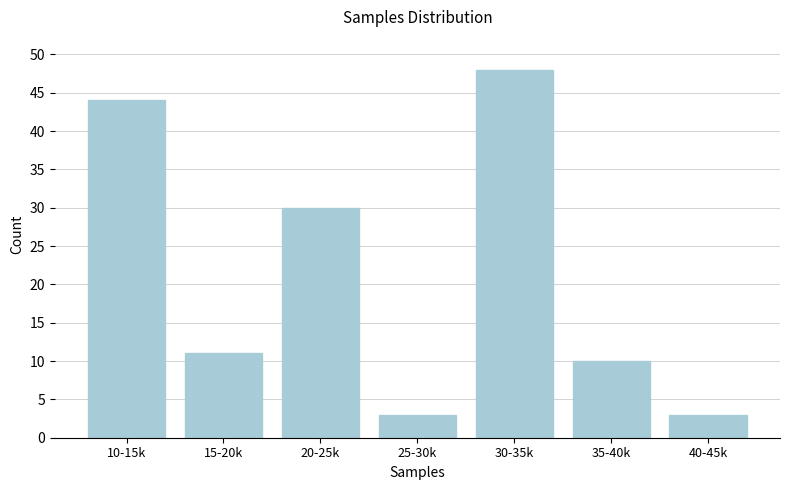

Reading left to right, list all the values displayed in this chart.

10-15k=44	15-20k=11	20-25k=30	25-30k=3	30-35k=48	35-40k=10	40-45k=3